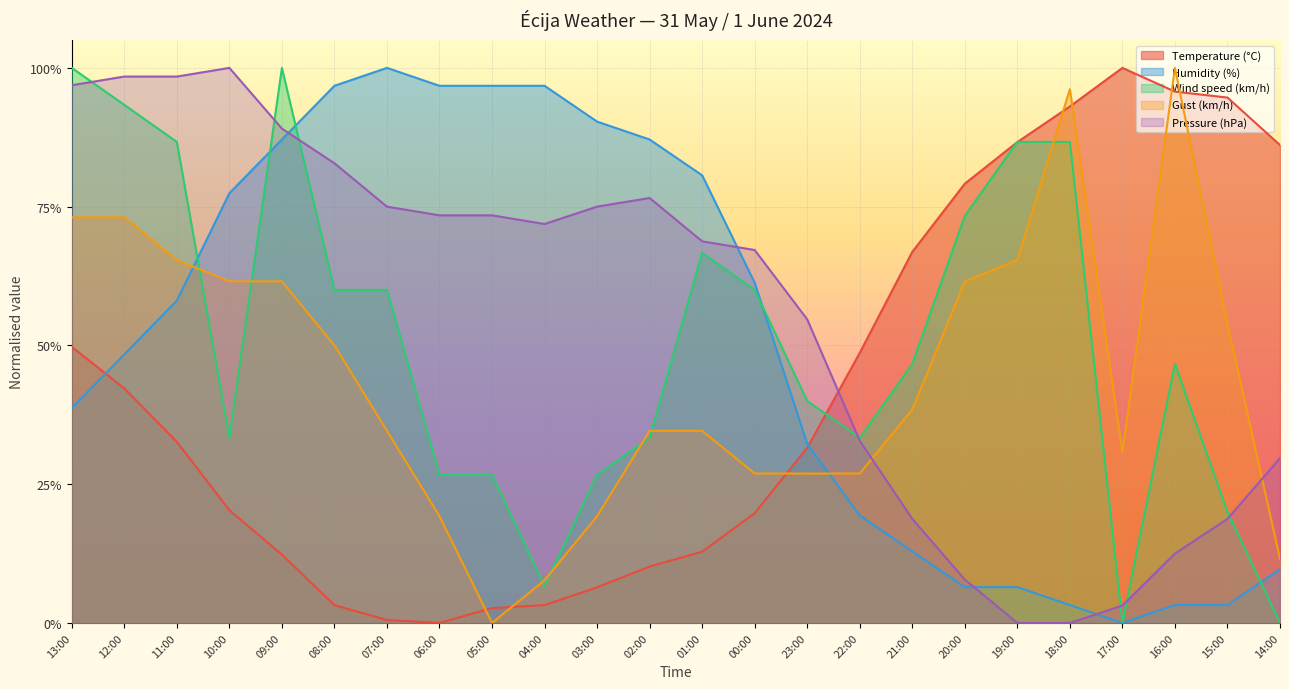

Where is Pressure (hPa) nearest to the value 0?

19:00